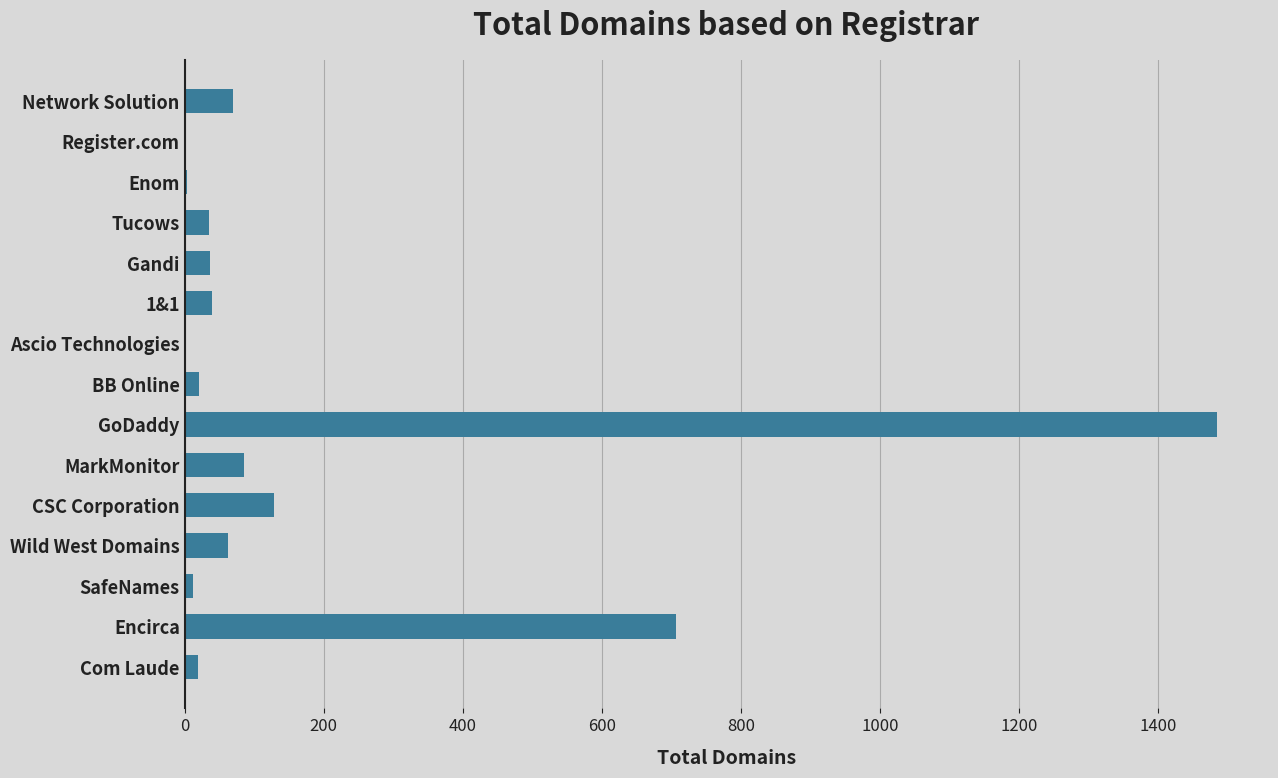

What is the maximum value shown in the chart?

1484